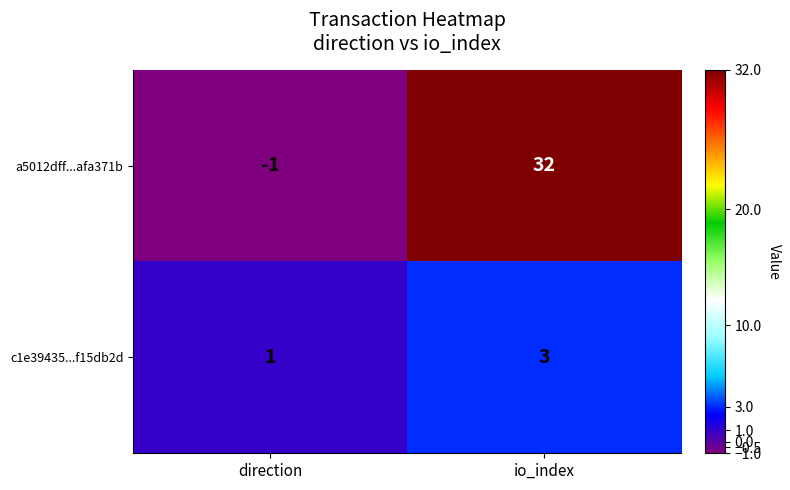

What is the average value of the a5012dff...afa371b series?

16